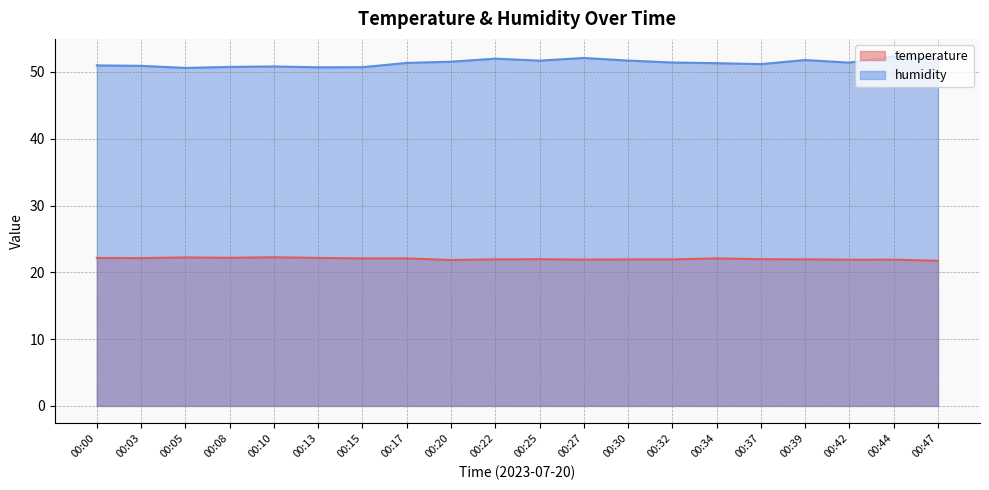

What is the difference between the second highest and minimum values in the humidity series?

1.5